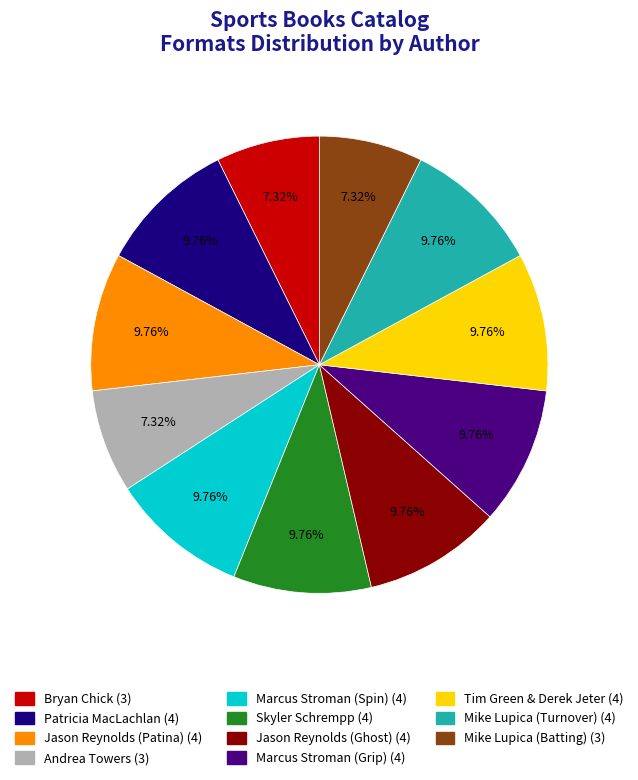

To the nearest percent, what percentage of the pie is Marcus Stroman (Grip)?

10%